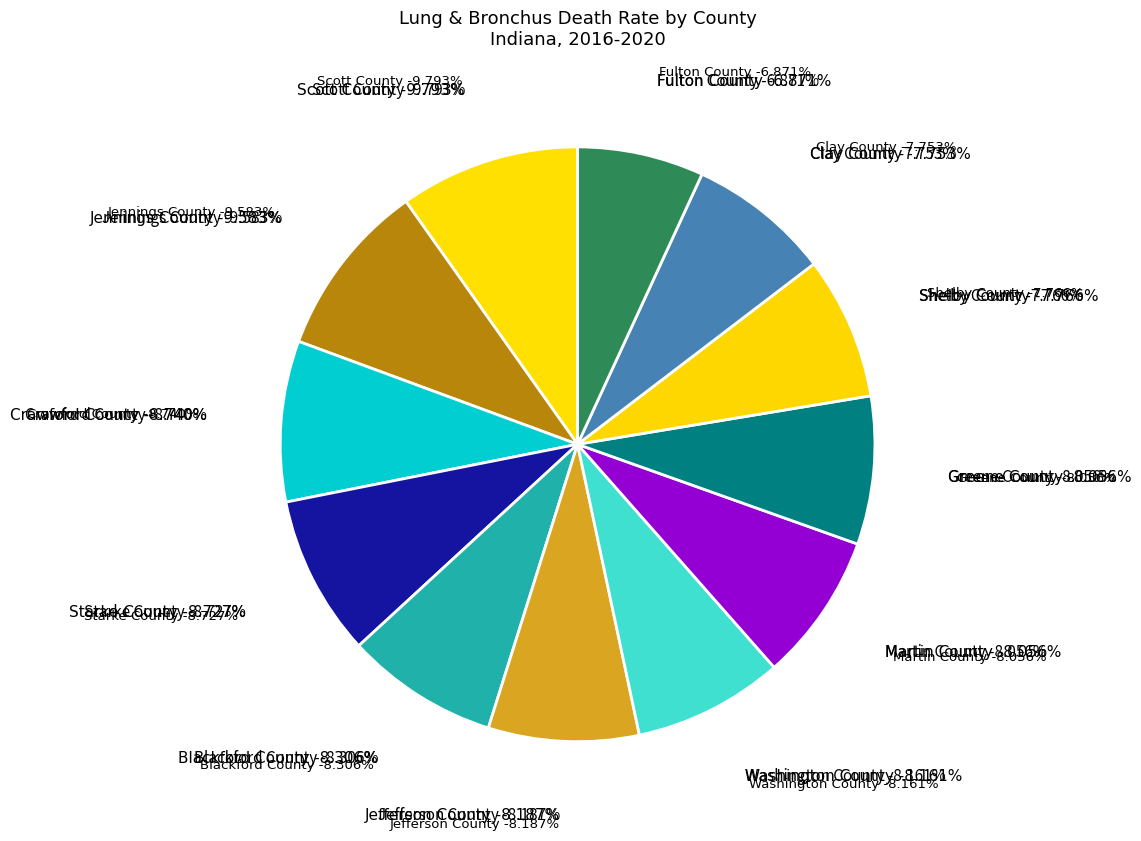

What is the ratio of the value at Greene County to the value at Crawford County?

0.9